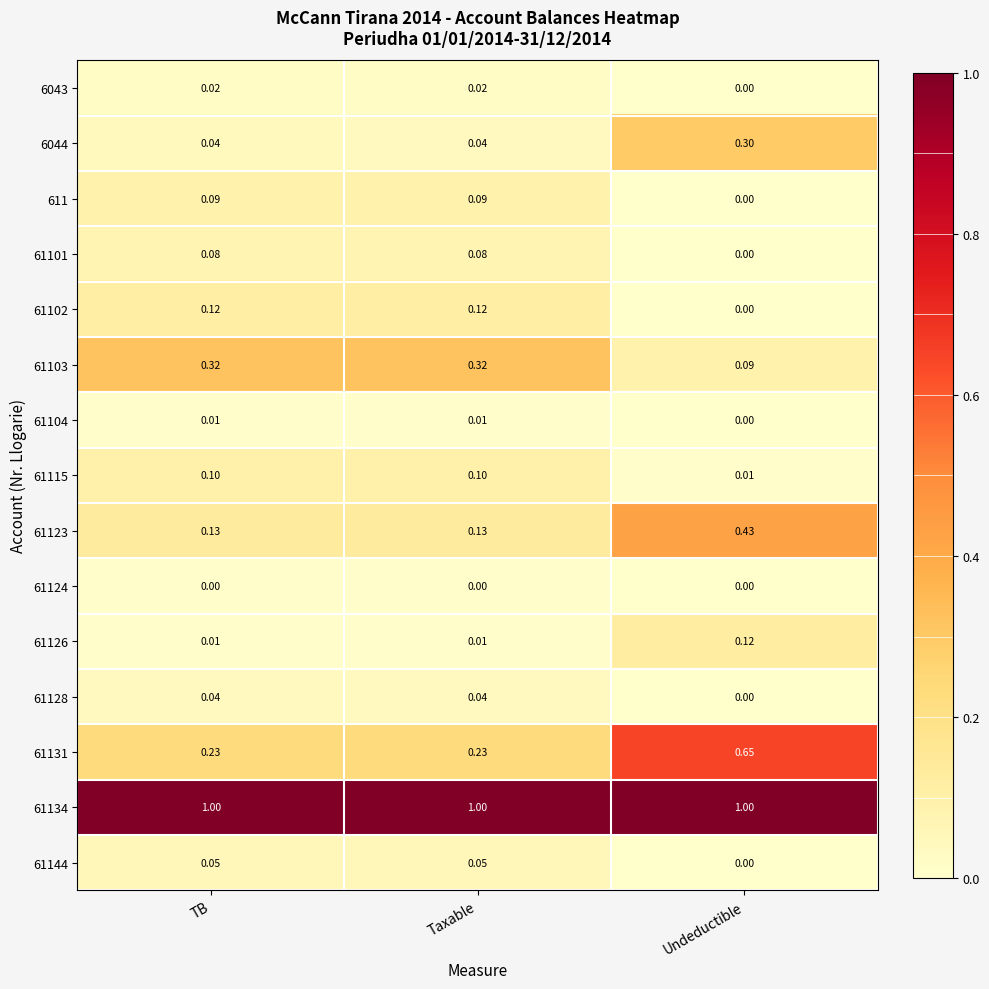

At which label is 611 closest to 0?

Undeductible